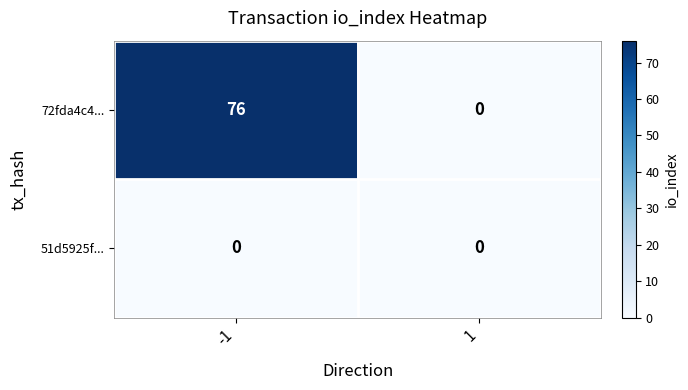

True or false: 72fda4c4... has a value of -25 at 1.

False